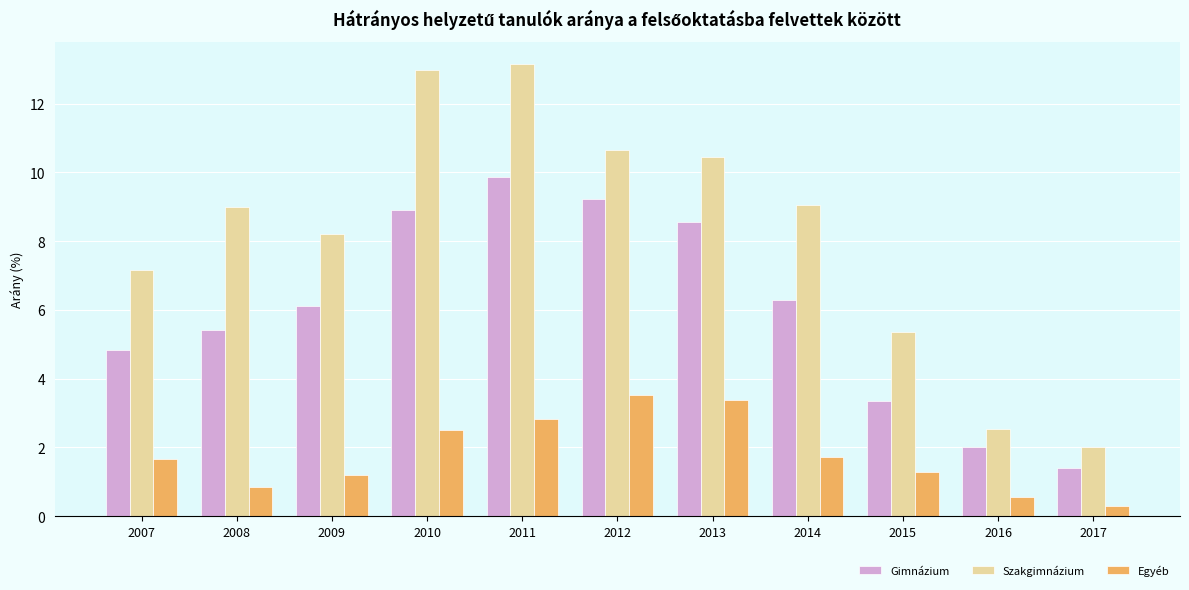

At which label does Szakgimnázium reach its minimum?

2017